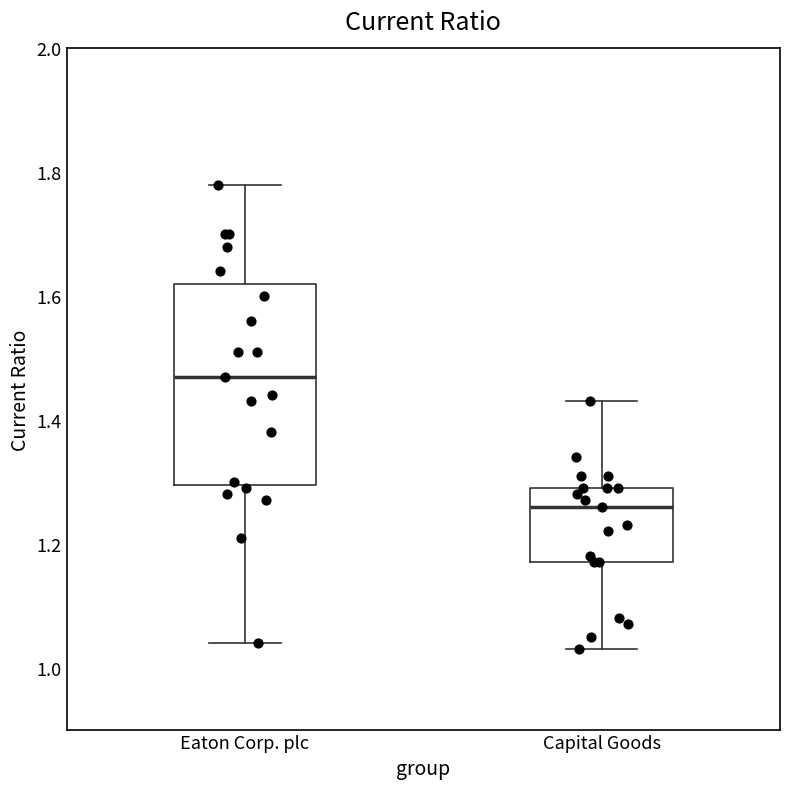

Reading left to right, read every box against the y-axis: the position of its median line, the range the box covers, and the ends of its whiskers. The values are not printed on the chart, so give them approximately, as read against the axis.

Eaton Corp. plc: median 1.48, box 1.30 to 1.62, whiskers 1.04 to 1.78
Capital Goods: median 1.26, box 1.18 to 1.30, whiskers 1.04 to 1.44